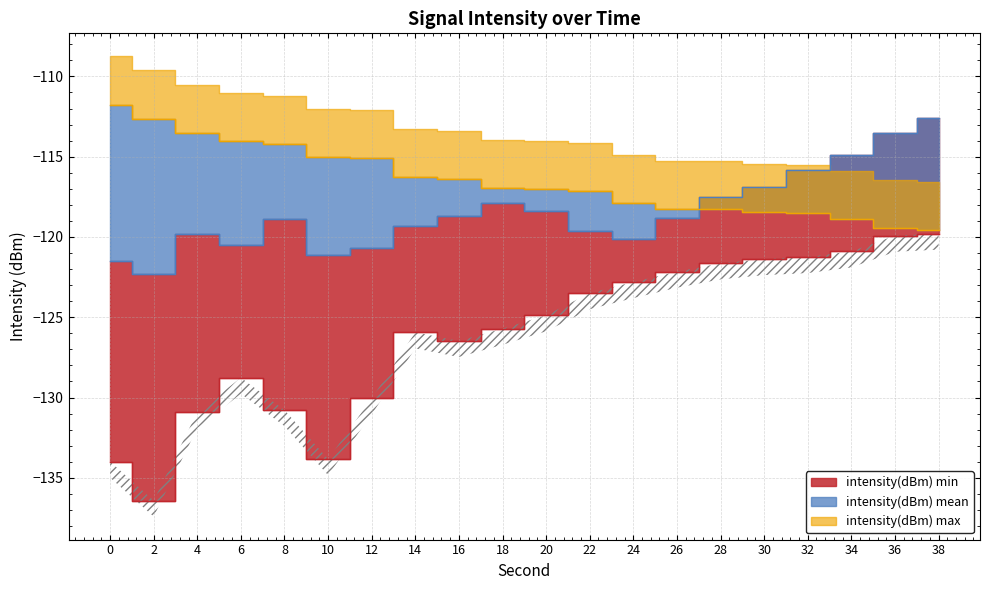

Rank the series by their average value, from lowest to highest.

intensity(dBm) min, intensity(dBm) mean, intensity(dBm) max